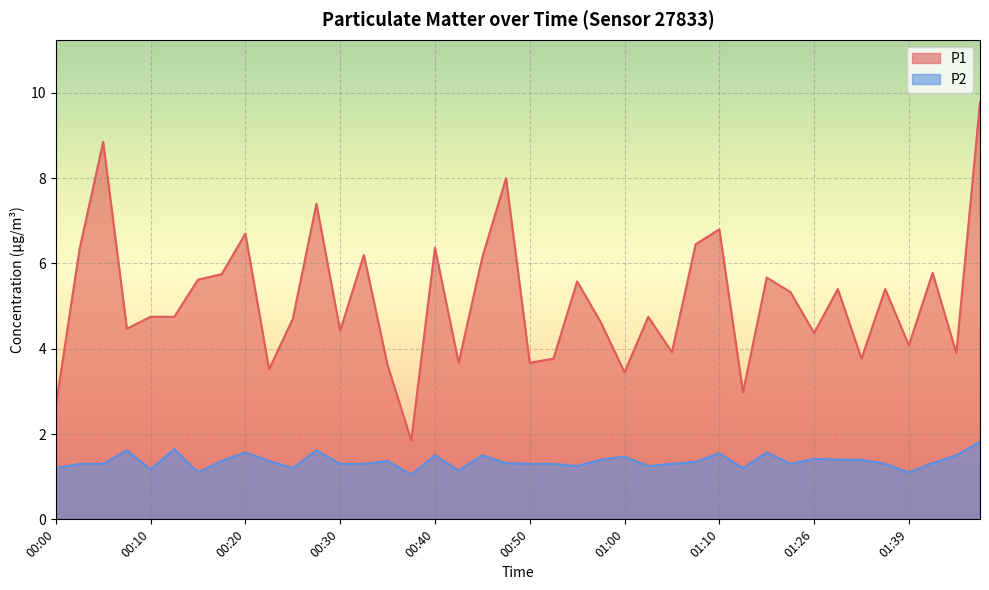

At which label does P1 reach its peak?

01:46